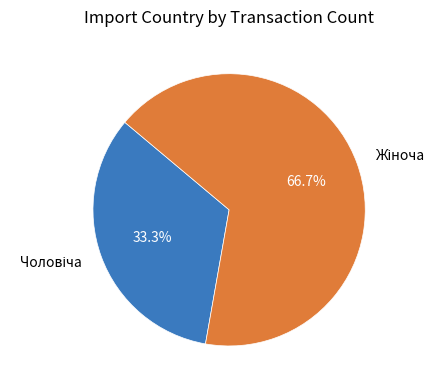

Count the number of slices in the pie.

2